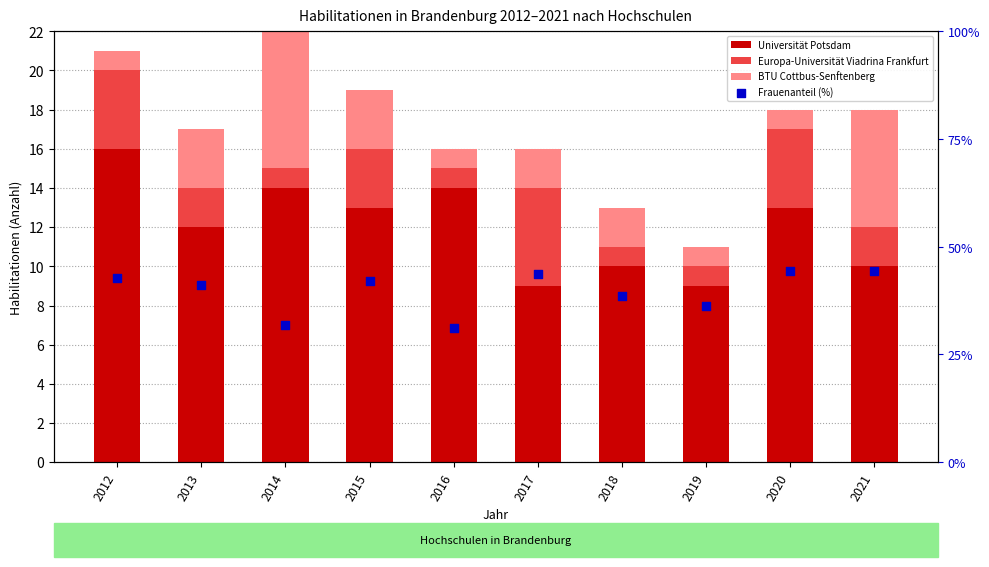

At how many categories does at least one series exceed 42?

5